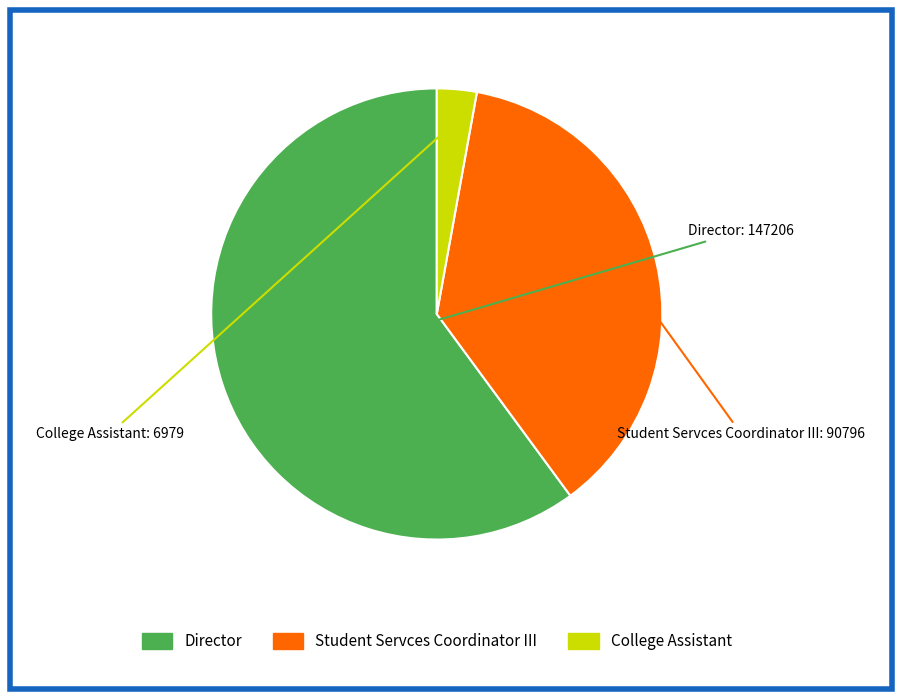

Does any single category account for the majority?

Yes